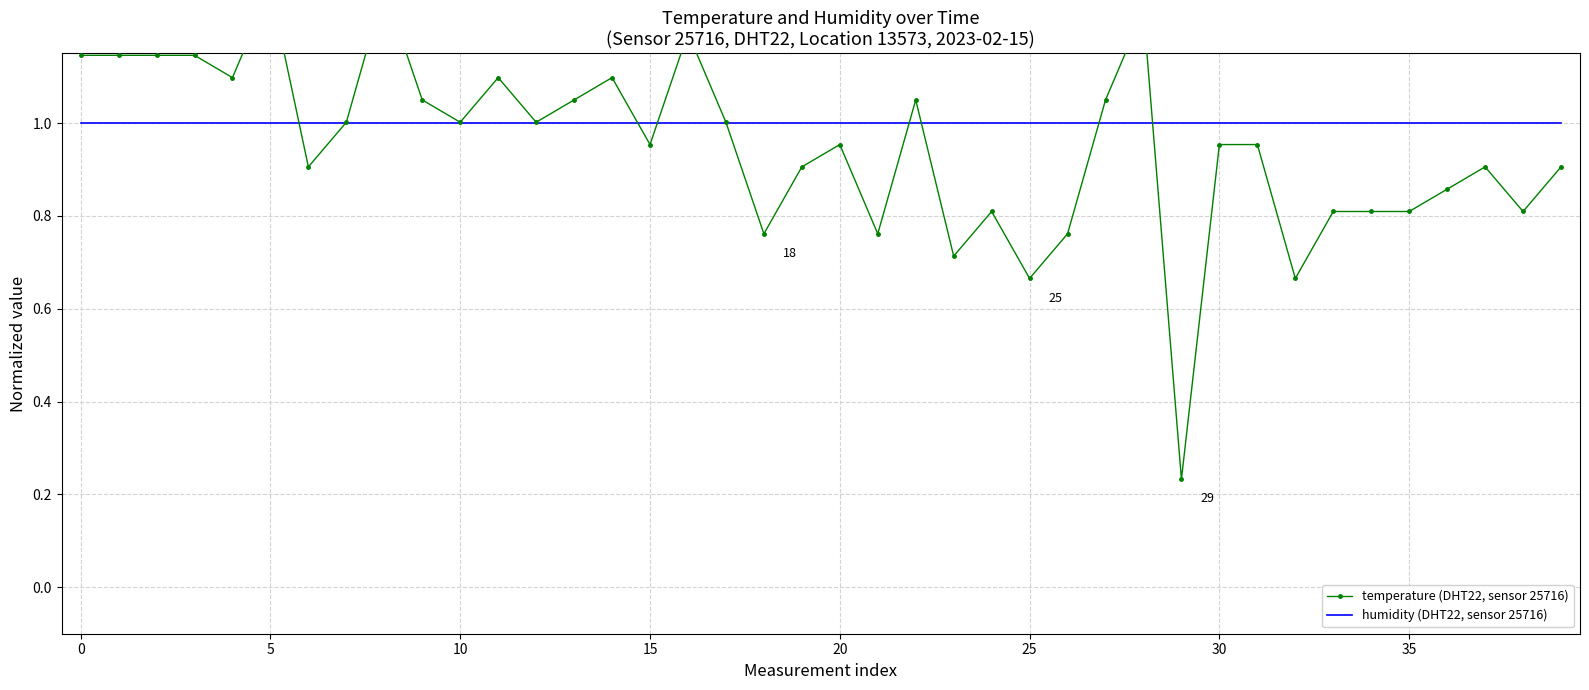

What is the average value of the temperature (DHT22, sensor 25716) series?

1.0